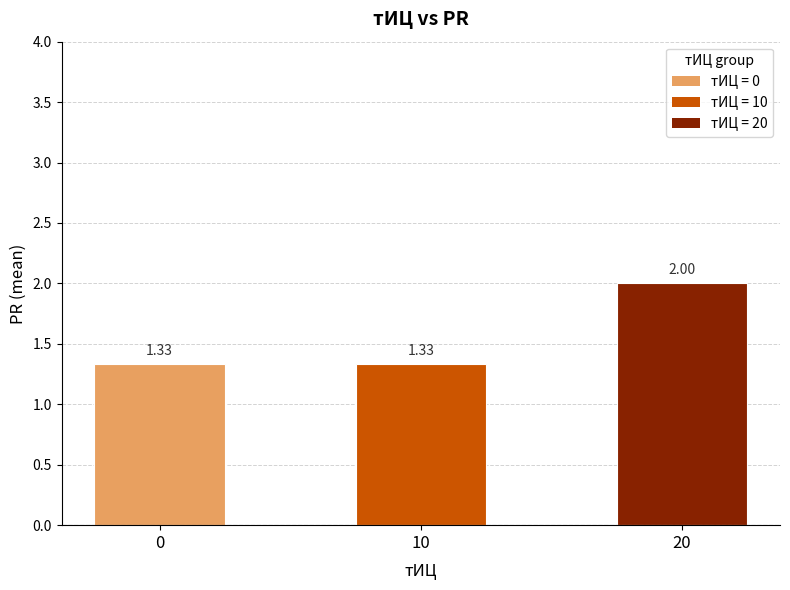

What is the change in value from 0 to 20?

+0.7